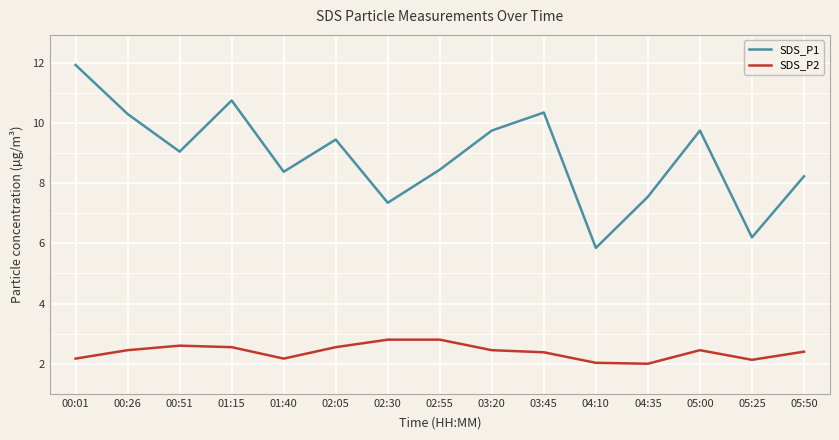

At which category is the sum across all series the highest?

00:01